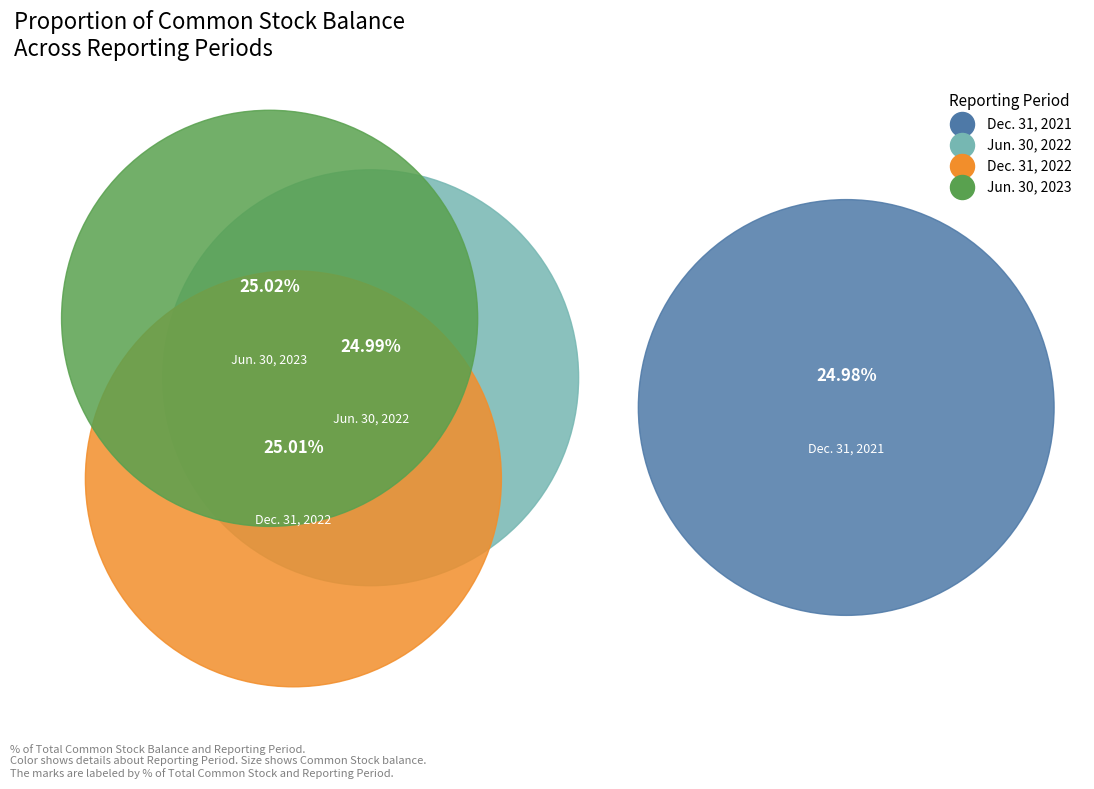

Rank the categories by value from highest to lowest.

Jun. 30, 2023, Dec. 31, 2022, Jun. 30, 2022, Dec. 31, 2021